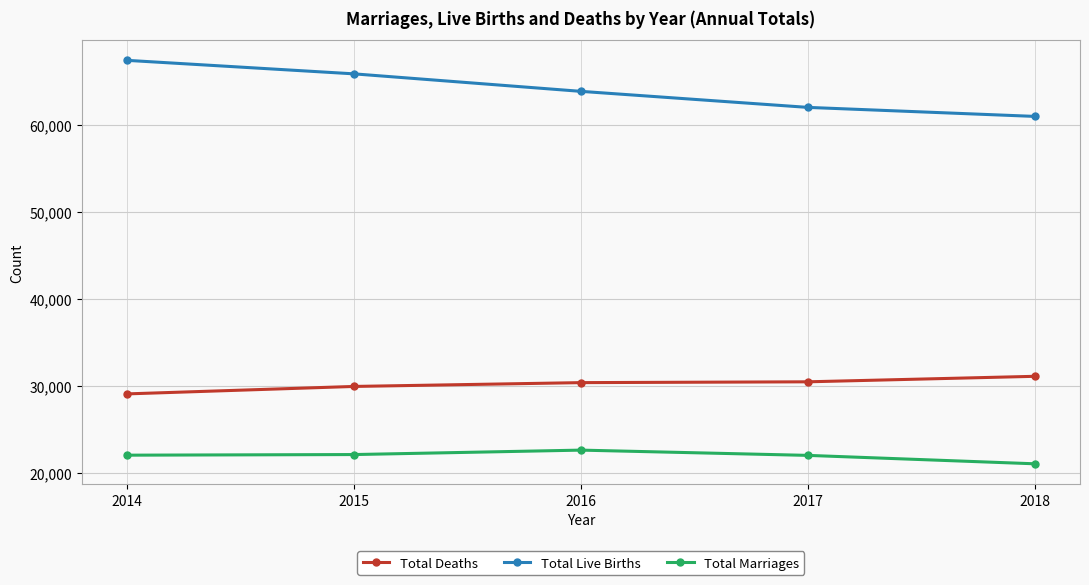

What is the total value across all series at 2016?

116913